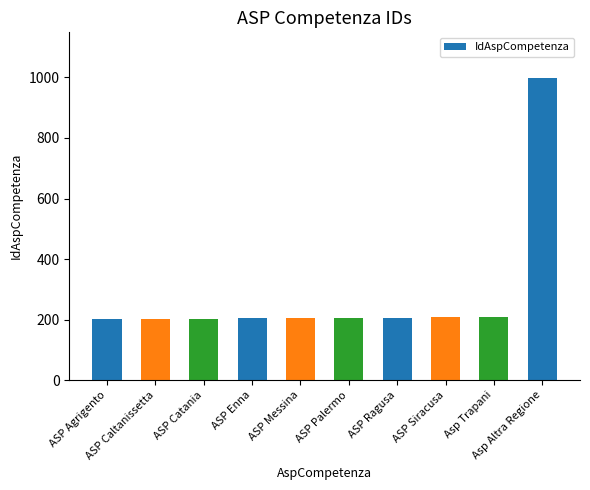

What is the average value?

284